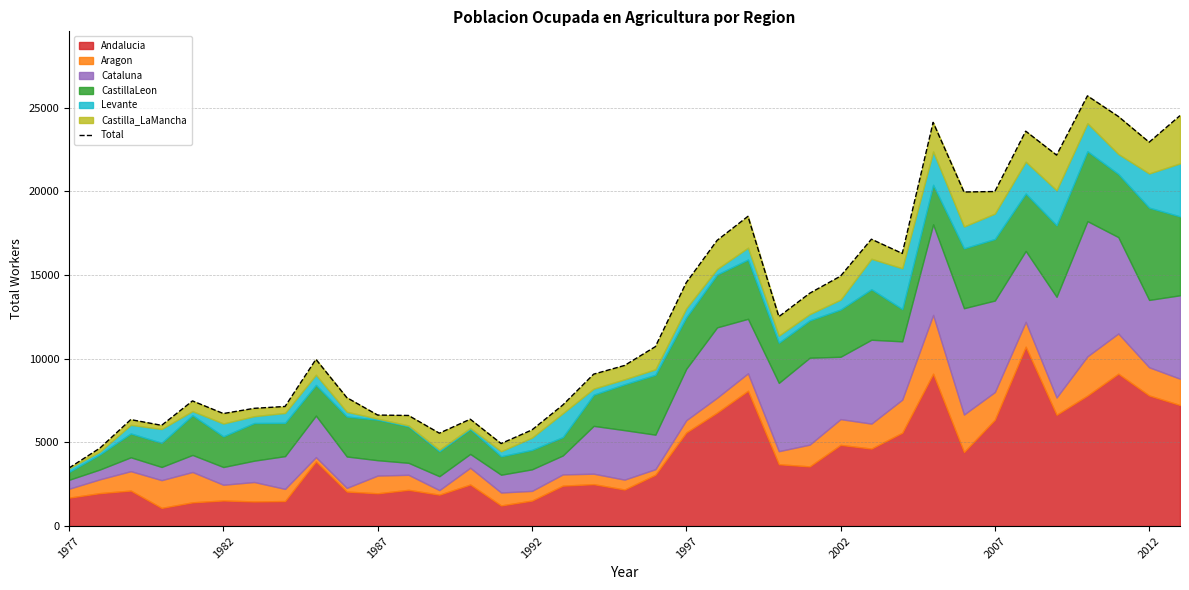

What is the greatest value displayed?

25701